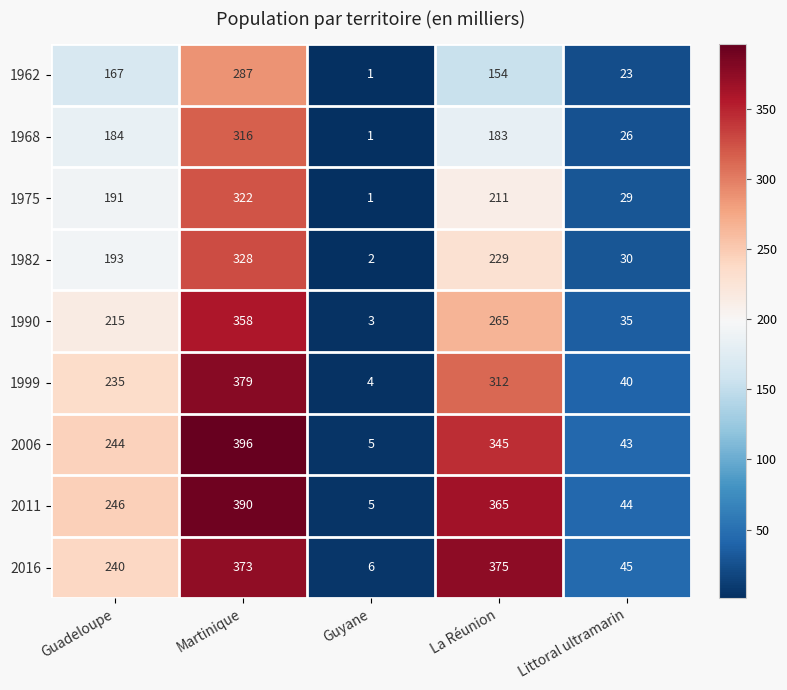

At Guadeloupe, list the series in order from smallest to largest.

1962, 1968, 1975, 1982, 1990, 1999, 2016, 2006, 2011